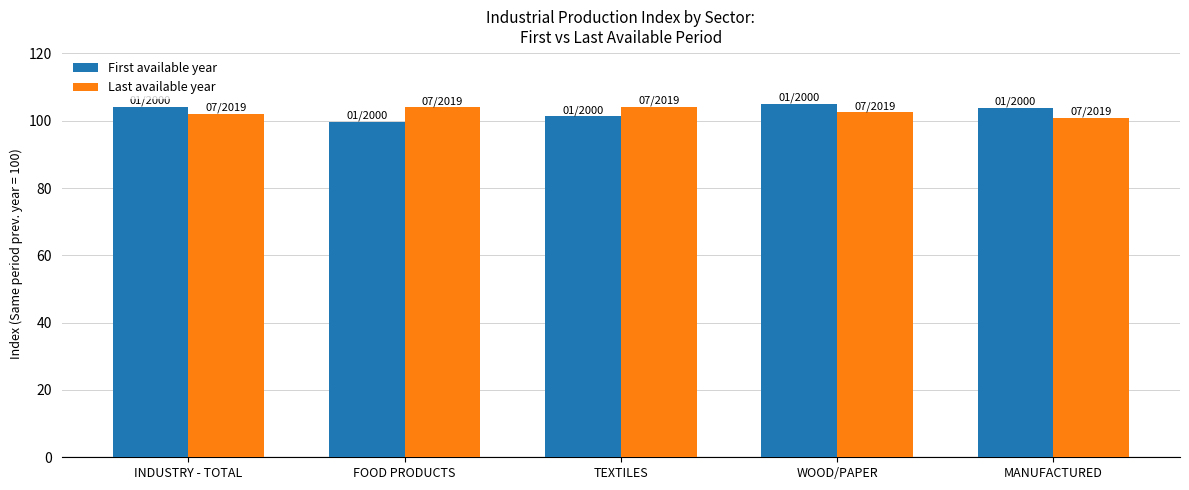

Is the value of First available year at INDUSTRY - TOTAL greater than the value of Last available year at MANUFACTURED?

Yes